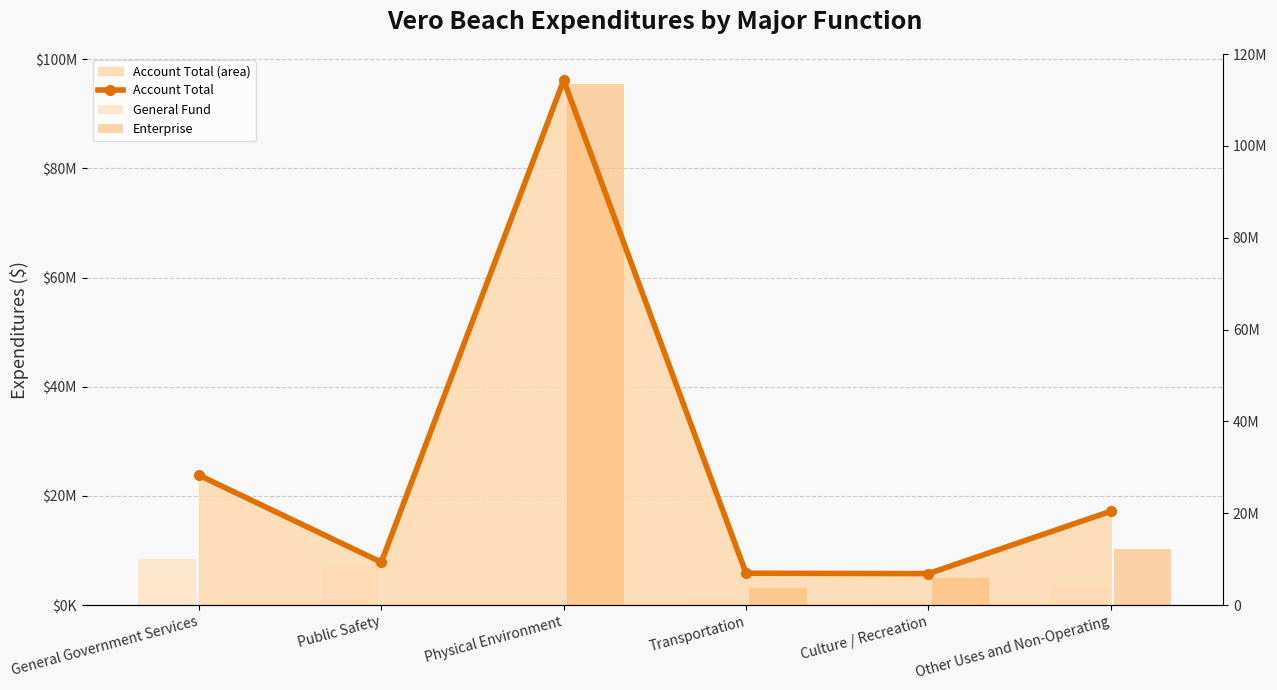

True or false: Enterprise has a value of 5011517 at Culture / Recreation.

True